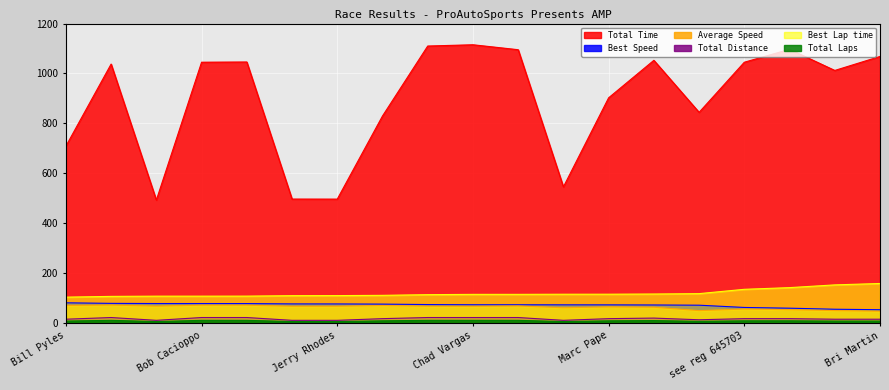

In Total Laps, how many points are higher than both neighbors (excluding endpoints)?

2